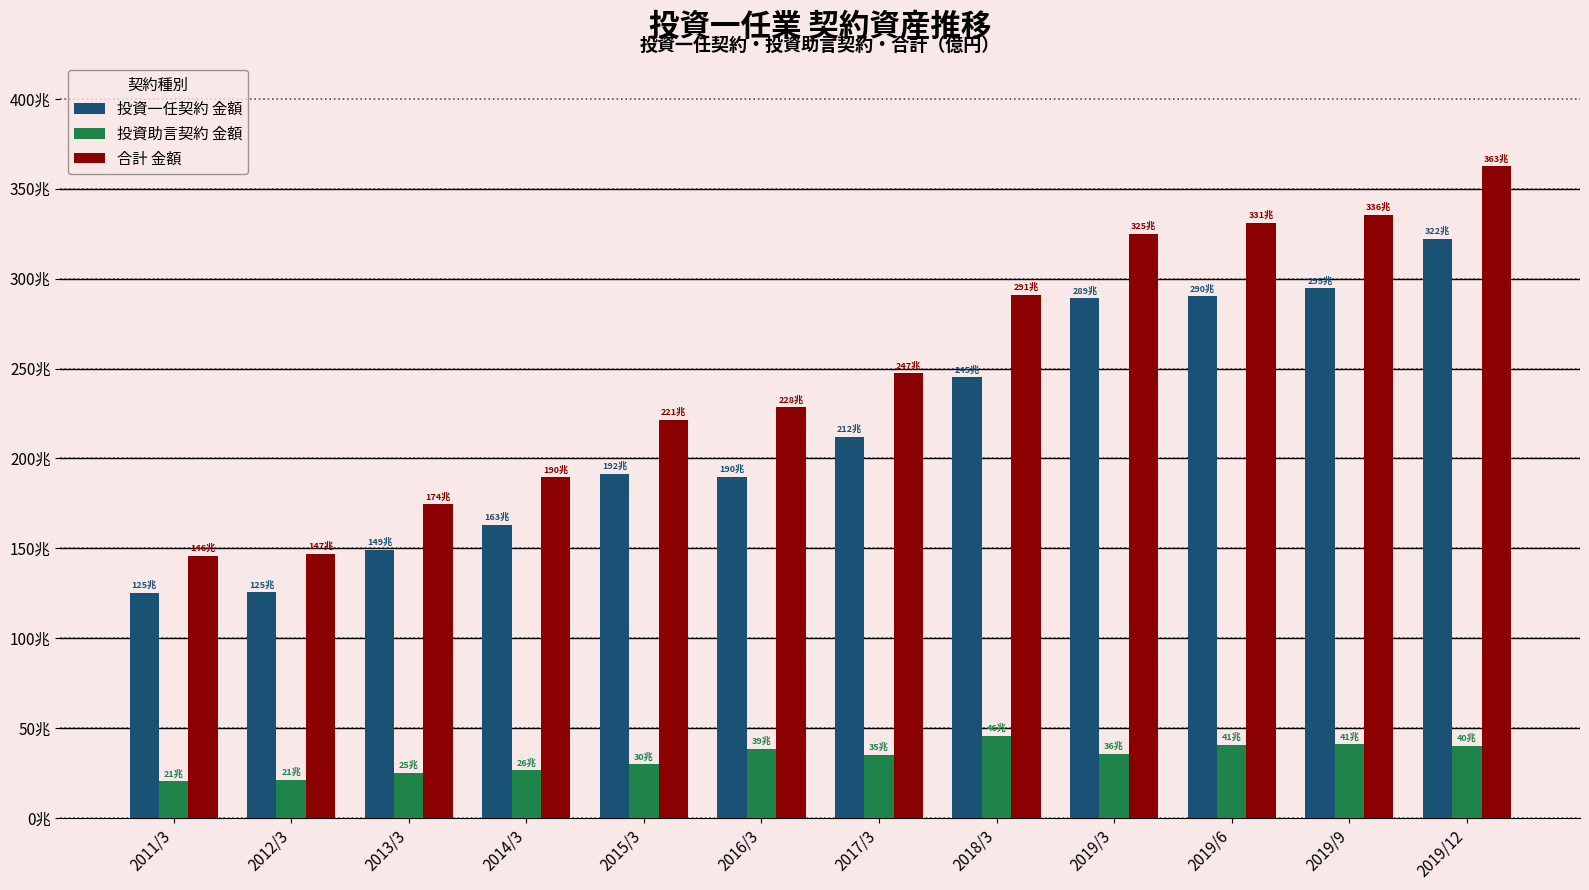

Are the bars horizontal?

No